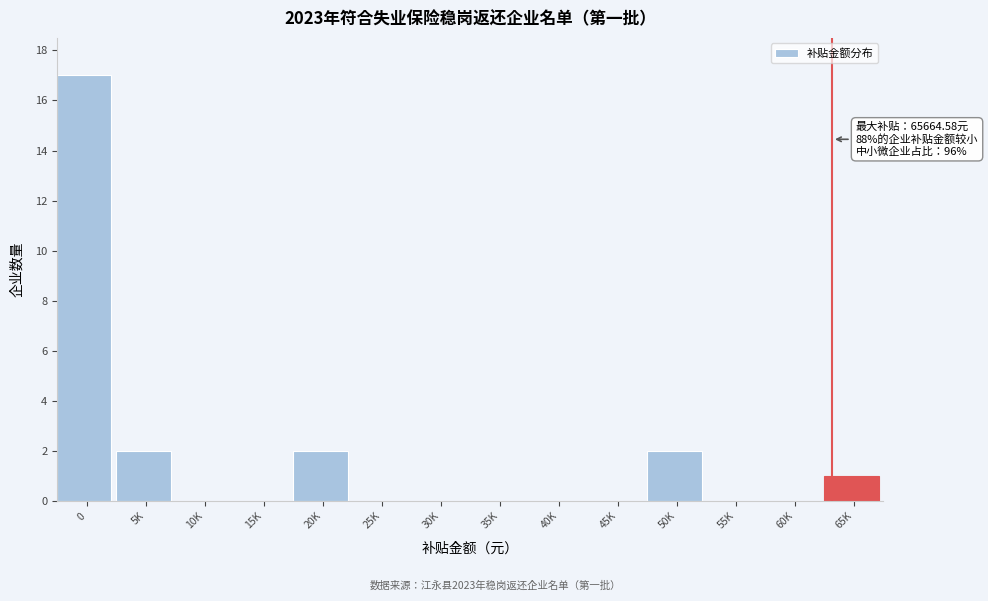

Reading right to left, what are all the values shown in this chart?

65K=1	60K=0	55K=0	50K=2	45K=0	40K=0	35K=0	30K=0	25K=0	20K=2	15K=0	10K=0	5K=2	0=17